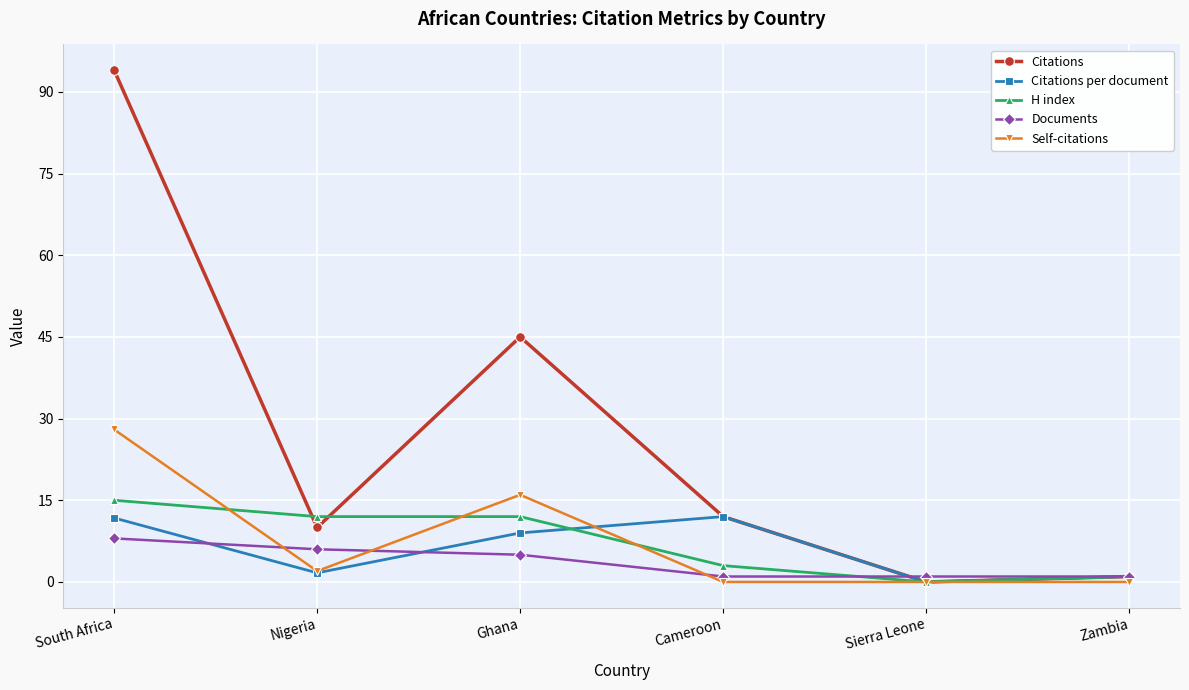

At which label does Citations reach its minimum?

Sierra Leone